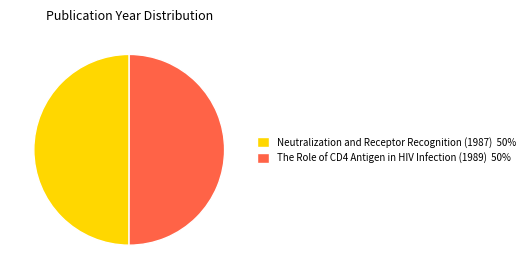

Approximately how many times larger is the value at The Role of CD4 Antigen in HIV Infection (1989) 50% compared to Neutralization and Receptor Recognition (1987) 50%?

1.0